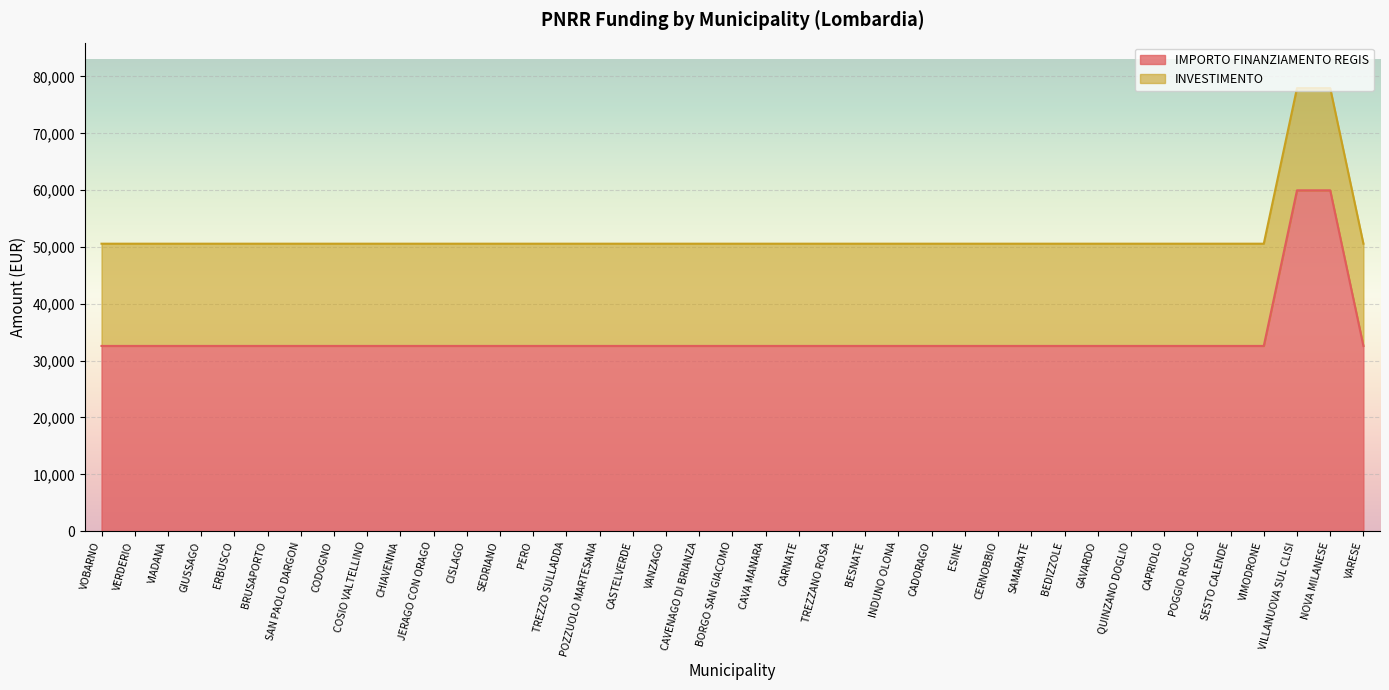

Is it true that IMPORTO FINANZIAMENTO REGIS equals 22784.3 at TREZZO SULLADDA?

False